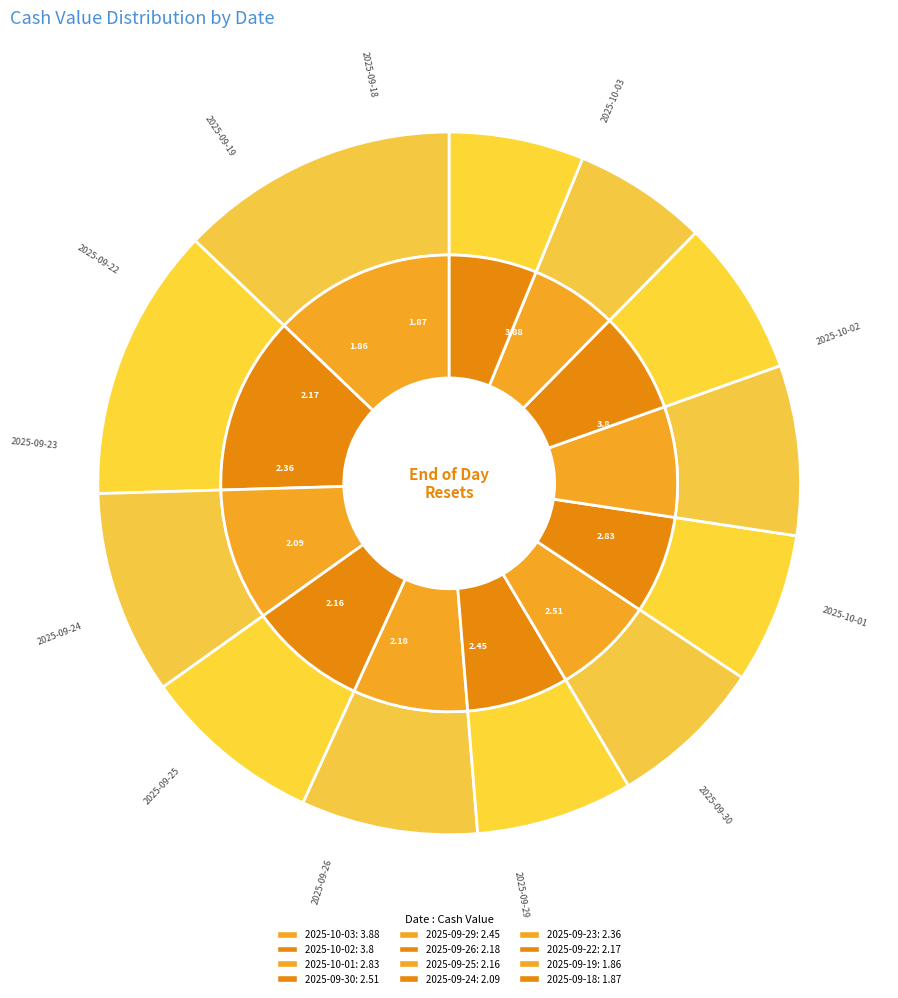

To the nearest percent, what is the difference between the largest and smallest slice percentages?

7%